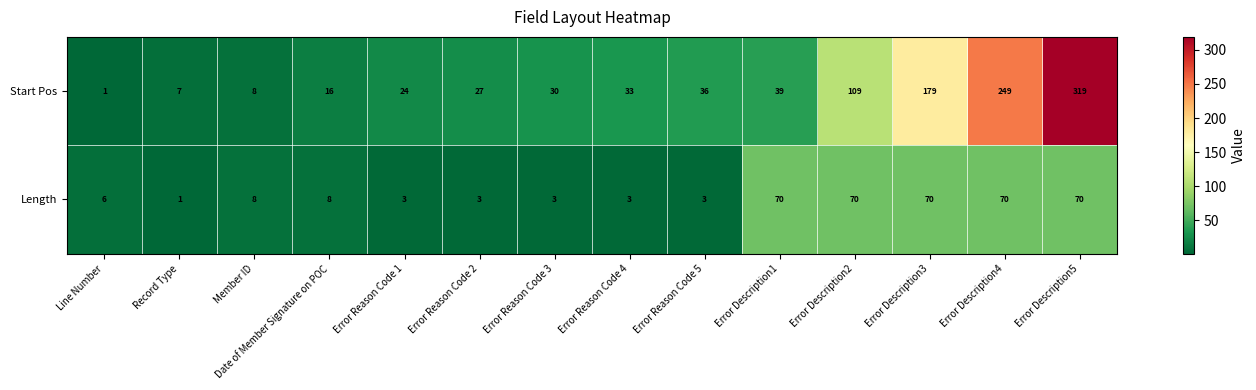

At which label does Start Pos reach its minimum?

Line Number